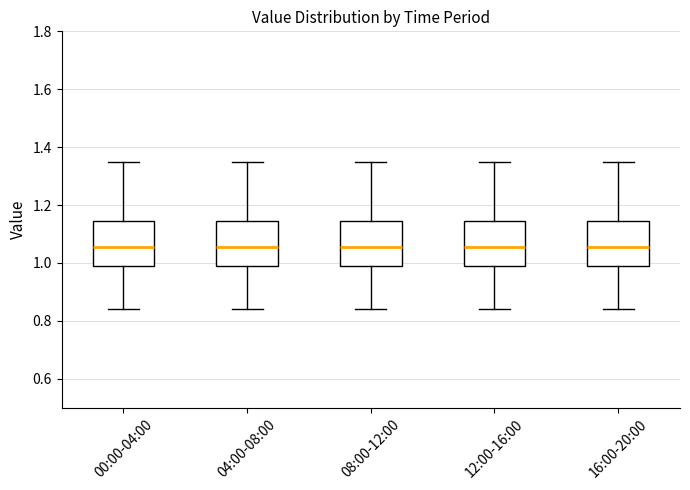

Reading left to right, read every box against the y-axis: the position of its median line, the range the box covers, and the ends of its whiskers. The values are not printed on the chart, so give them approximately, as read against the axis.

00:00-04:00: median 1.06, box 1.00 to 1.14, whiskers 0.84 to 1.36
04:00-08:00: median 1.06, box 1.00 to 1.14, whiskers 0.84 to 1.36
08:00-12:00: median 1.06, box 1.00 to 1.14, whiskers 0.84 to 1.36
12:00-16:00: median 1.06, box 1.00 to 1.14, whiskers 0.84 to 1.36
16:00-20:00: median 1.06, box 1.00 to 1.14, whiskers 0.84 to 1.36